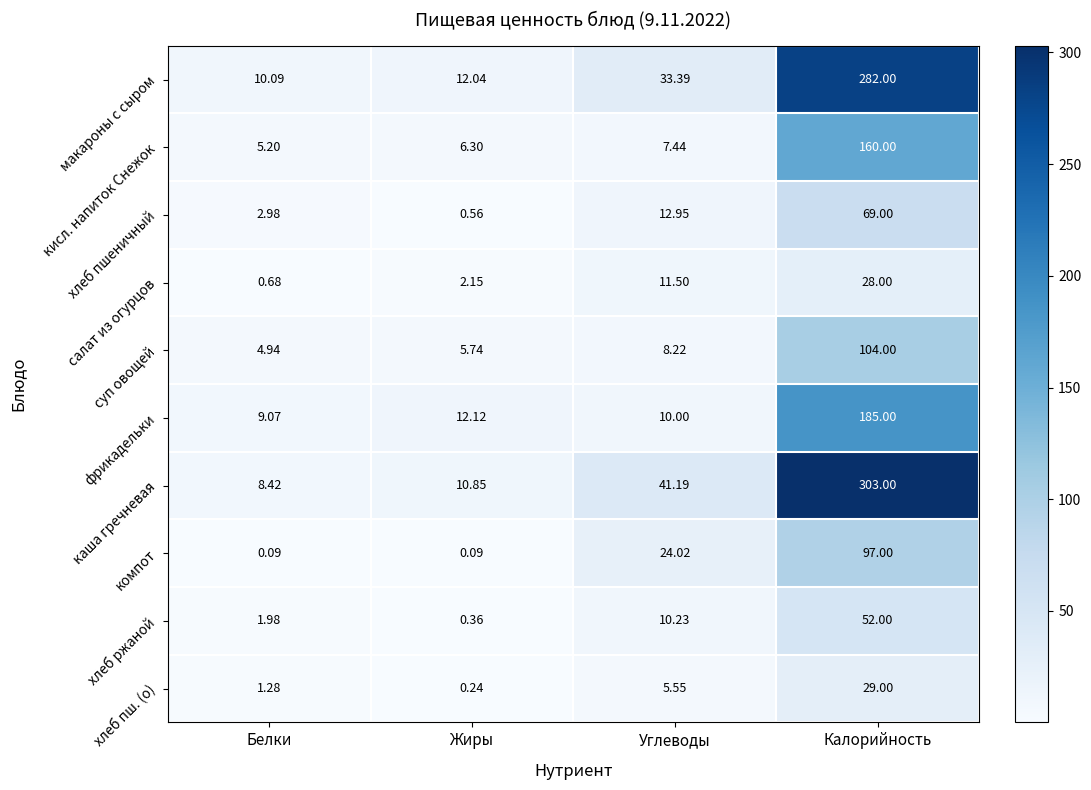

Where does the фрикадельки series first go above 12?

Жиры